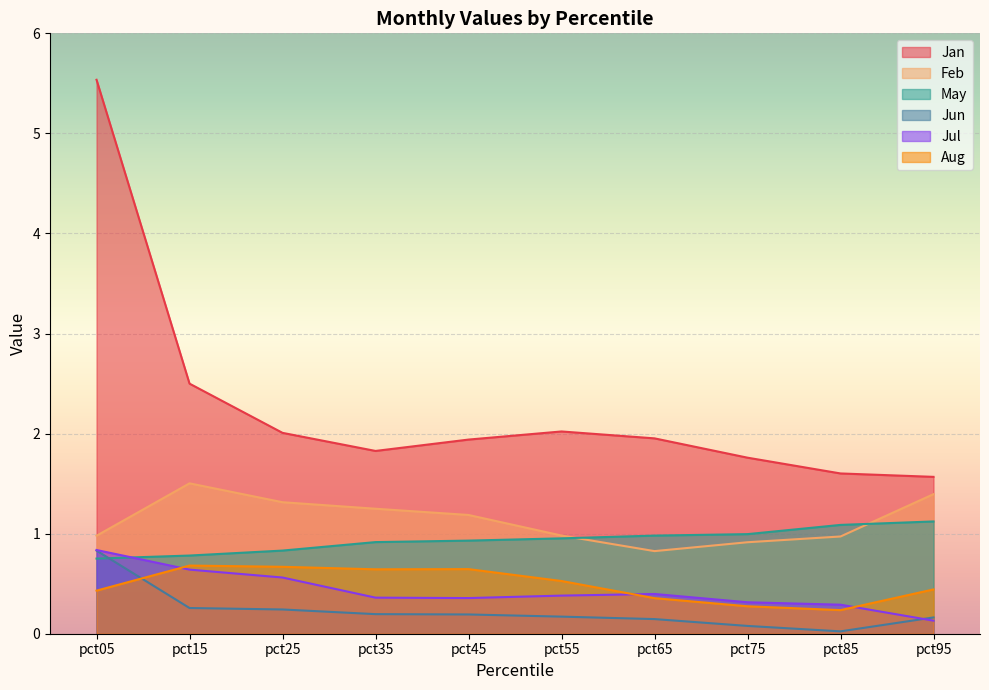

True or false: Jan and Feb cross at least once.

False